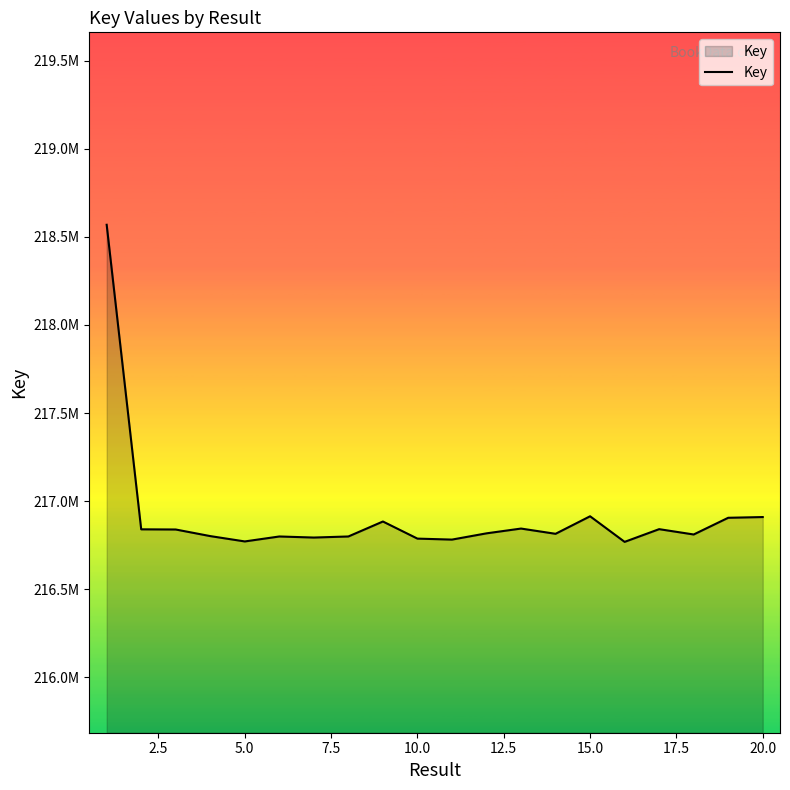

Is this an area chart (filled region under the line)?

Yes